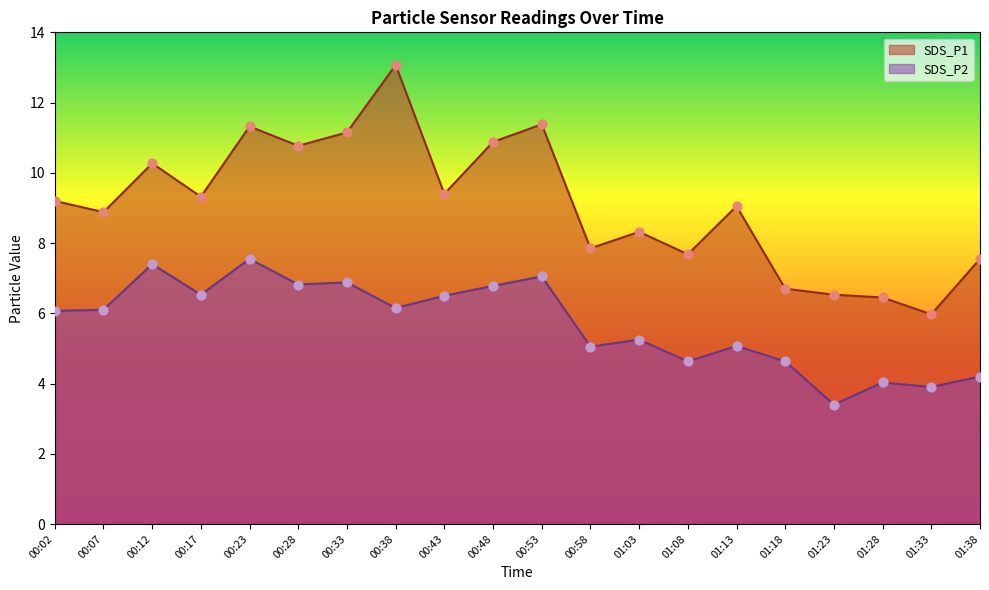

At how many categories does at least one series exceed 3?

20